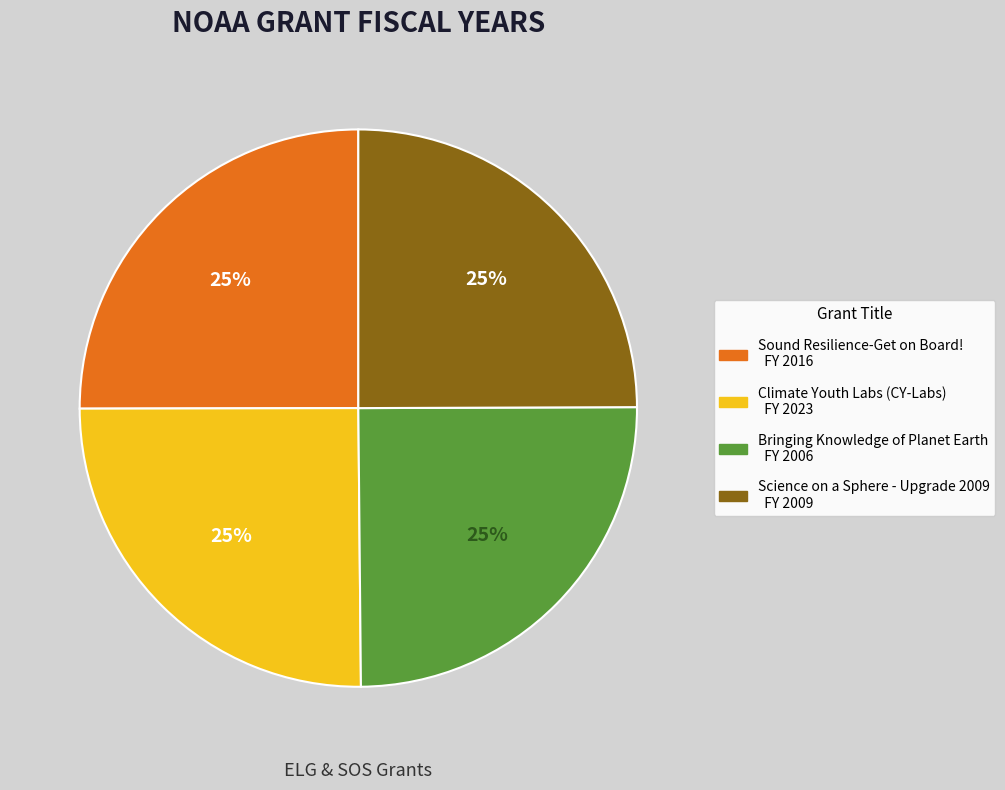

What percentage is the Science on a Sphere - Upgrade 2009 slice, to the nearest percent?

25%